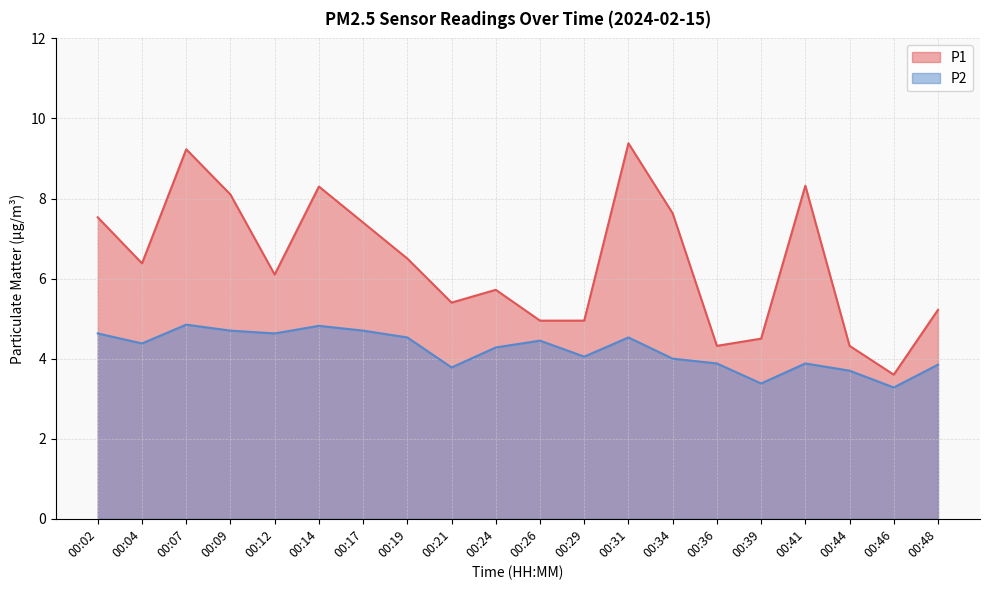

How many lines are shown in the chart?

2